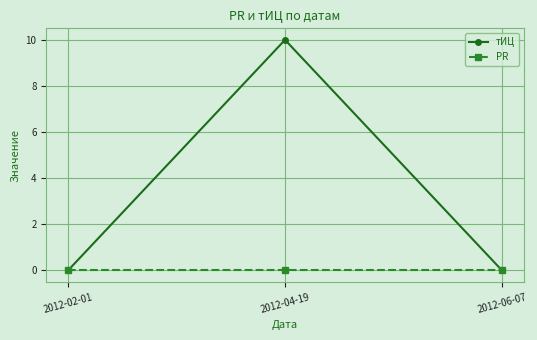

At how many categories does at least one series exceed 4?

1